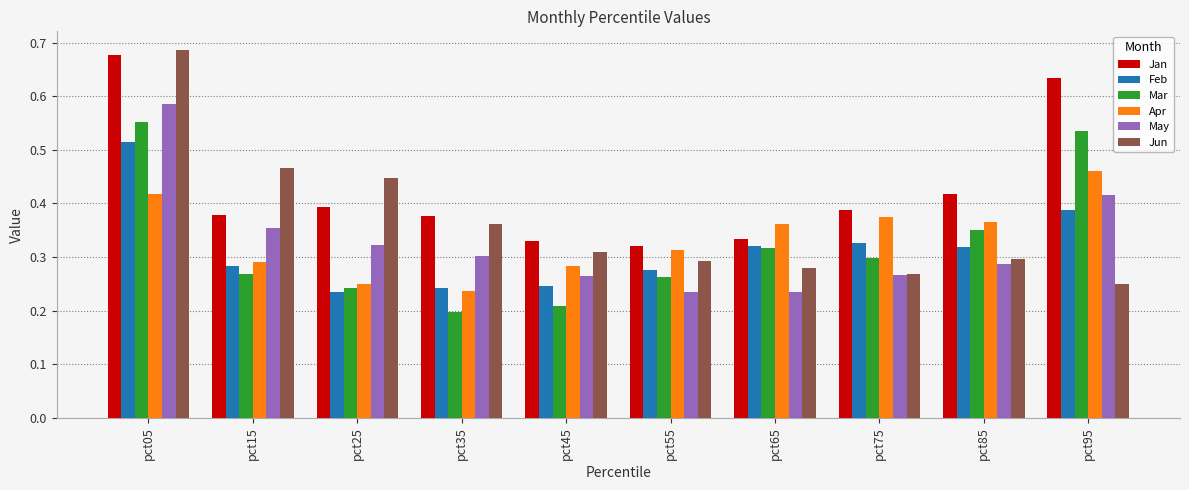

Which label corresponds to the largest value in the chart?

pct05